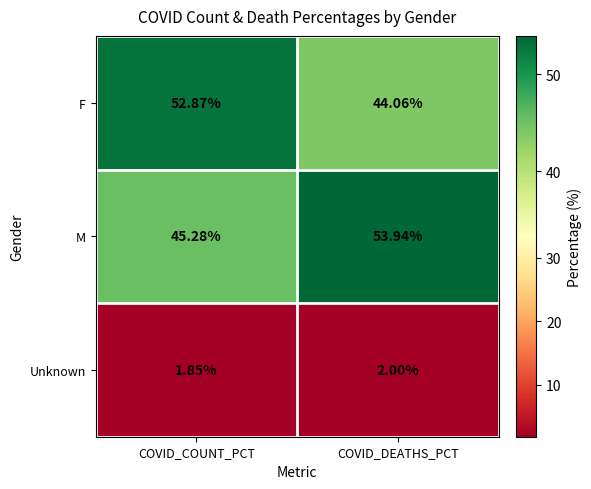

At COVID_COUNT_PCT, list the series in order from largest to smallest.

F, M, Unknown